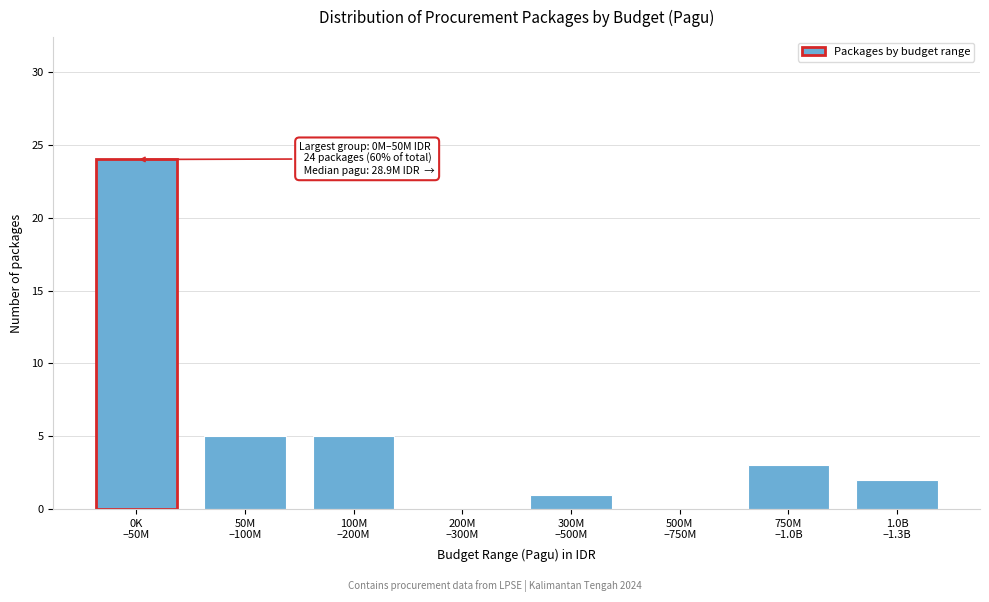

What is the sum of all values?

40